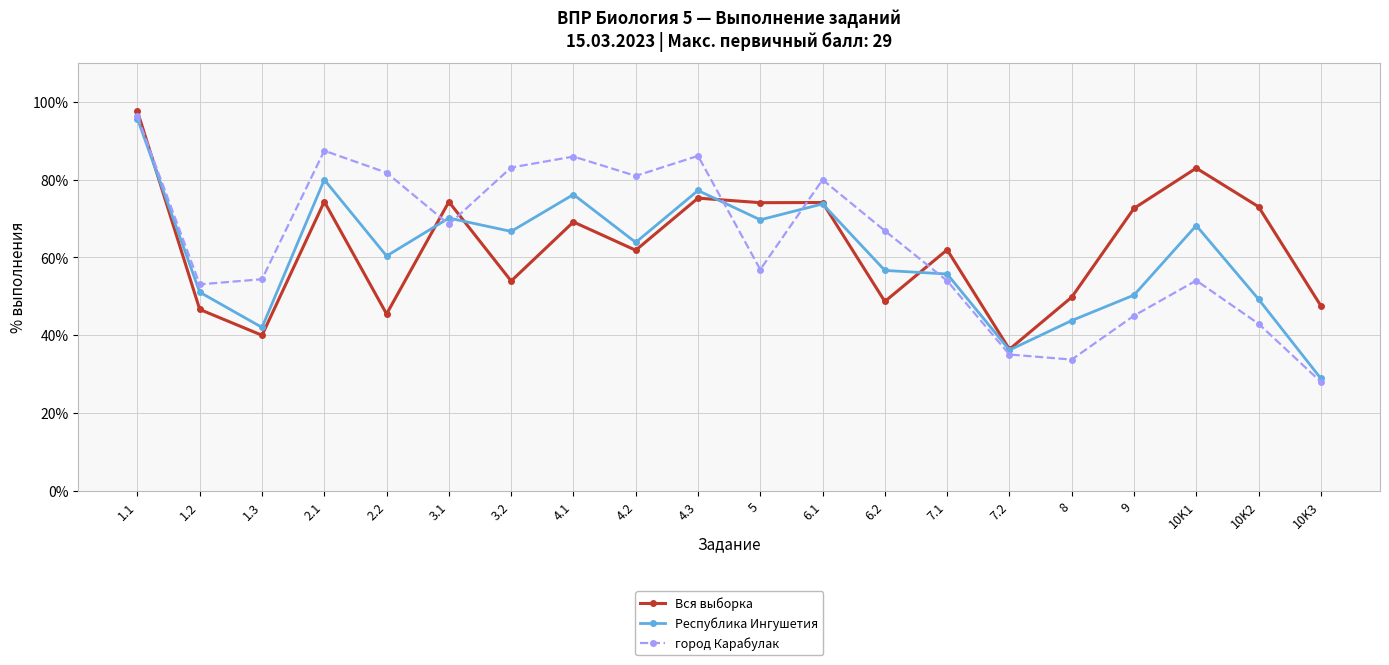

Does the chart have visible grid lines?

Yes